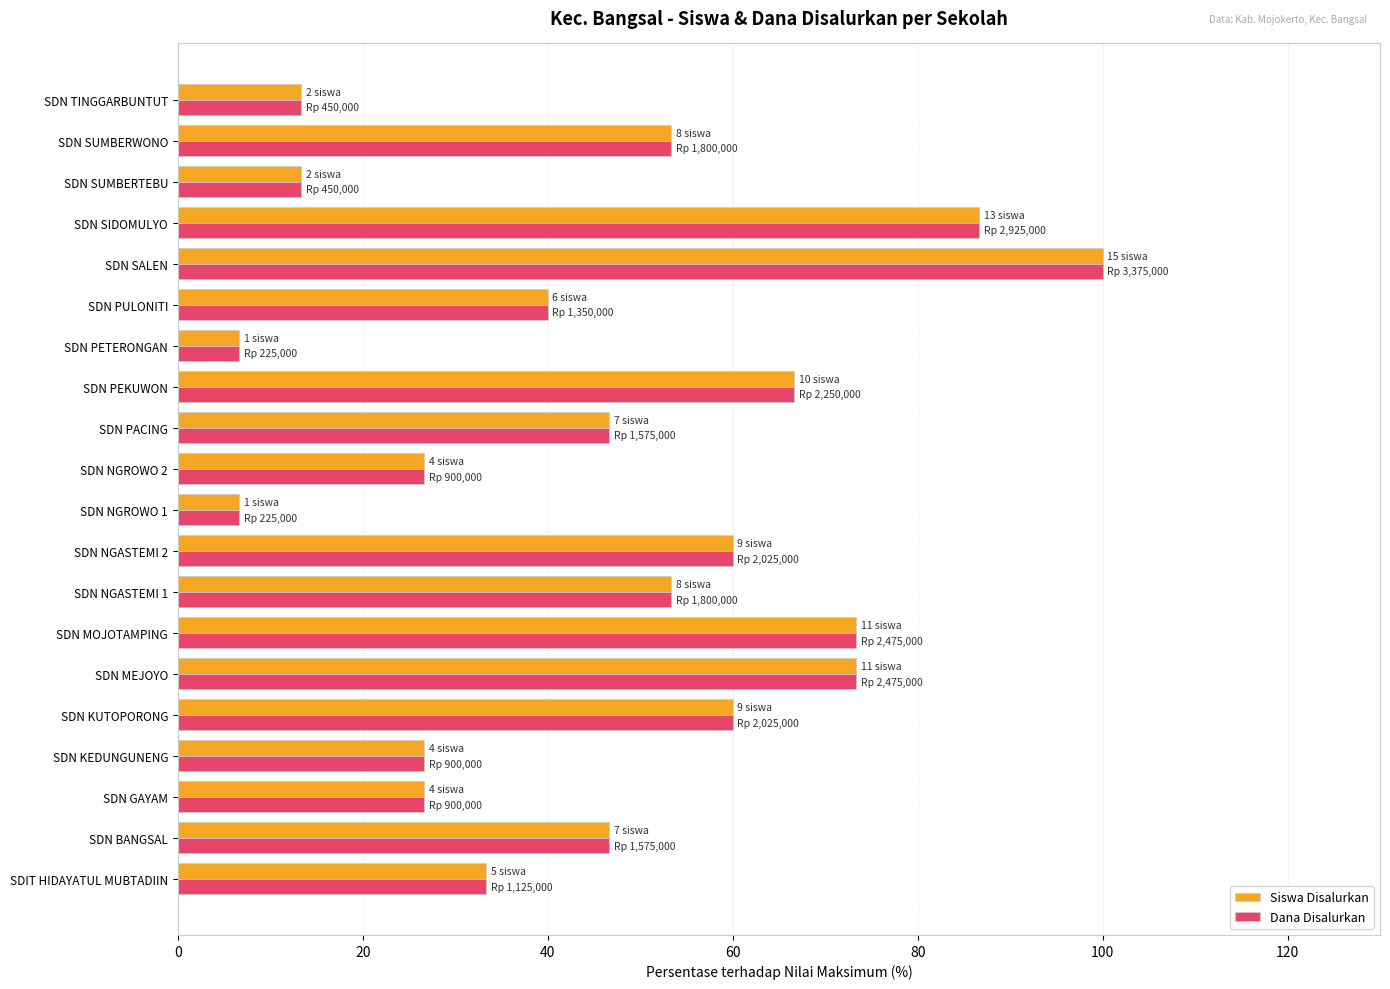

What is the average value of the Siswa Disalurkan series?

45.7